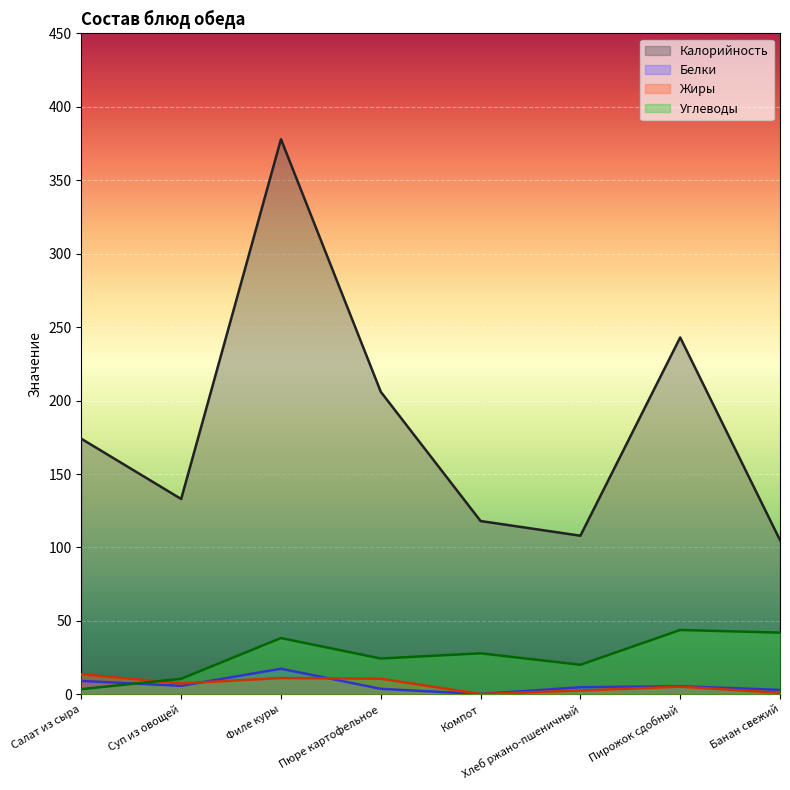

At how many categories does at least one series exceed 43?

8